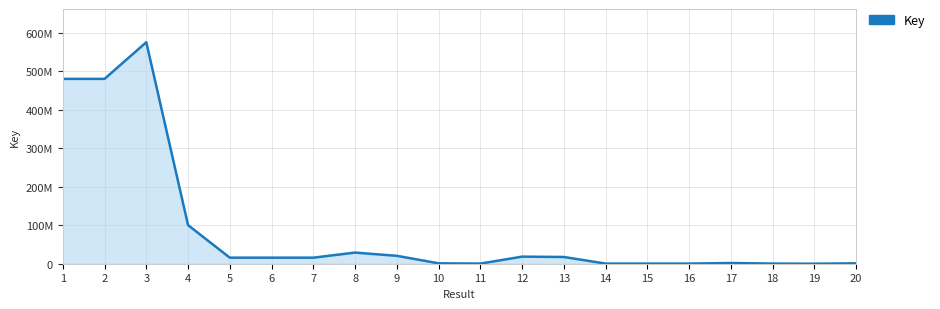

Does the chart have visible grid lines?

Yes